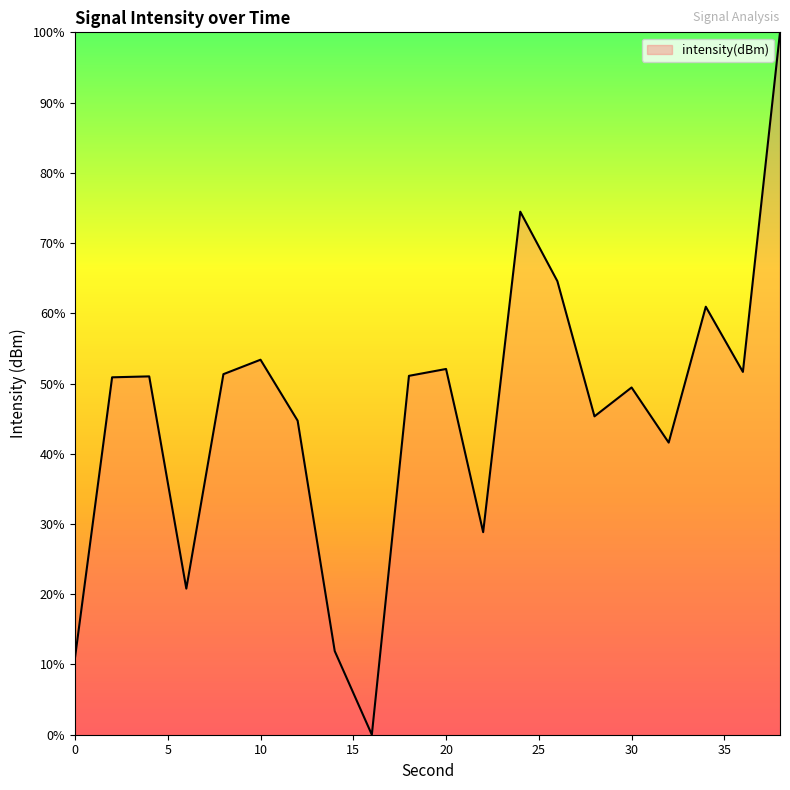

What is the difference between the maximum and minimum values?

100.0